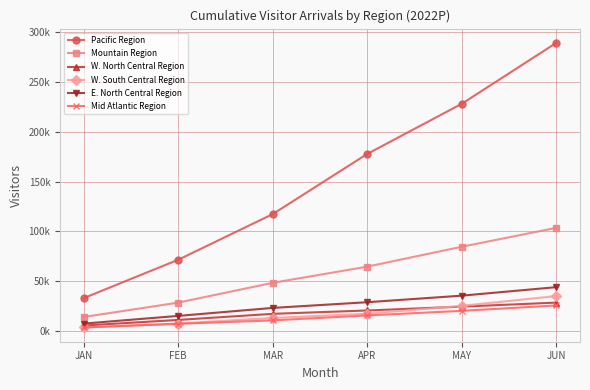

List the series in order of their peak value, highest first.

Pacific Region, Mountain Region, E. North Central Region, W. South Central Region, W. North Central Region, Mid Atlantic Region